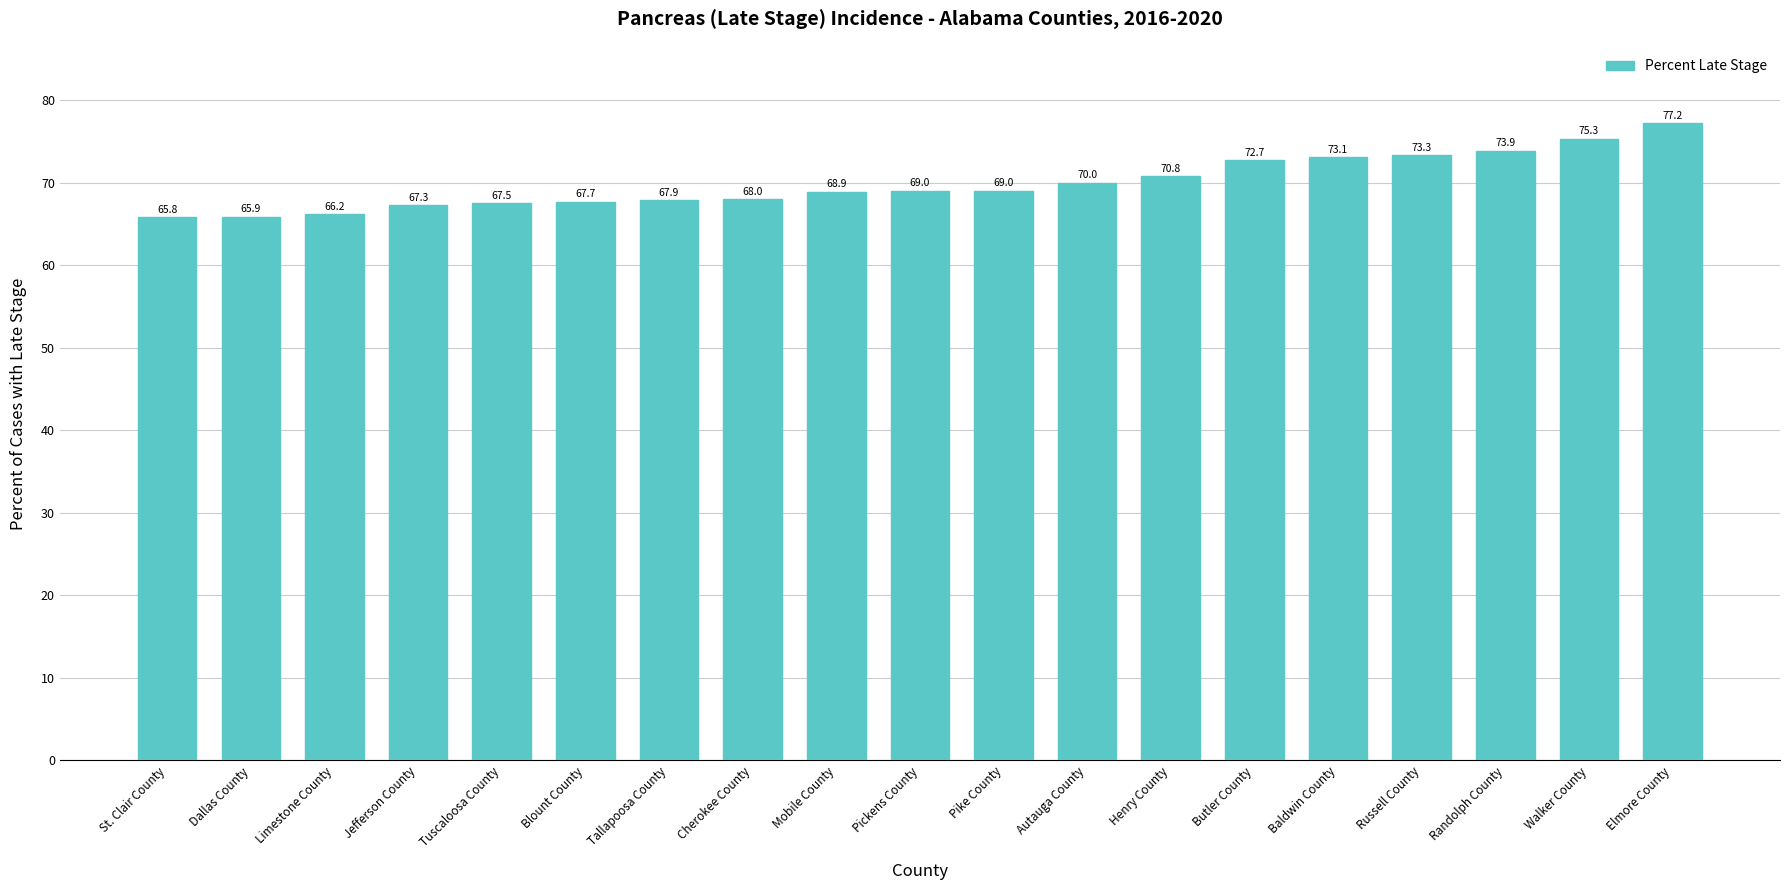

Does the chart contain any negative values?

No